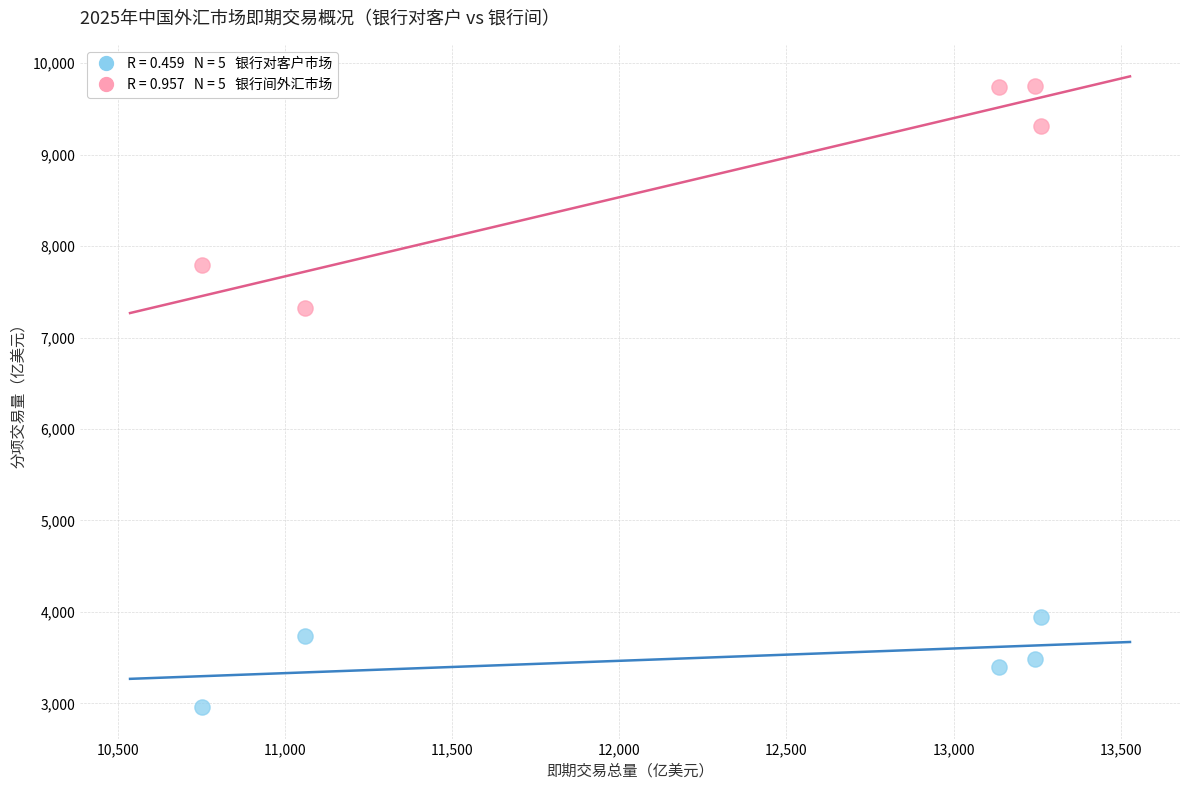

Across all data points, what is the range of X values (max minus min)?

2510.3